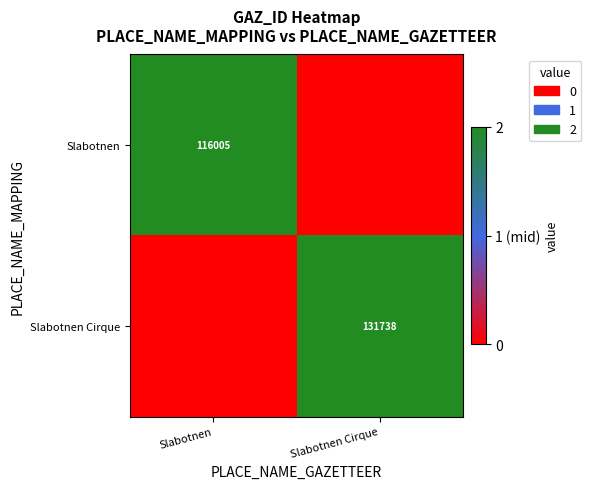

Is the value of Slabotnen Cirque at Slabotnen Cirque greater than the value of Slabotnen at Slabotnen?

Yes